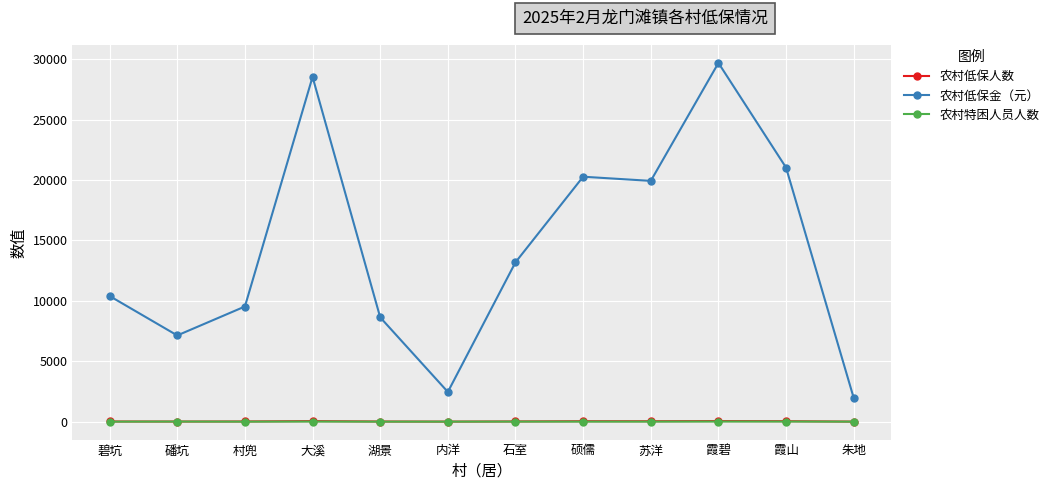

Rank the categories by 农村低保金（元） value from lowest to highest.

朱地, 内洋, 磻坑, 湖景, 村兜, 碧坑, 石室, 苏洋, 硕儒, 霞山, 大溪, 霞碧